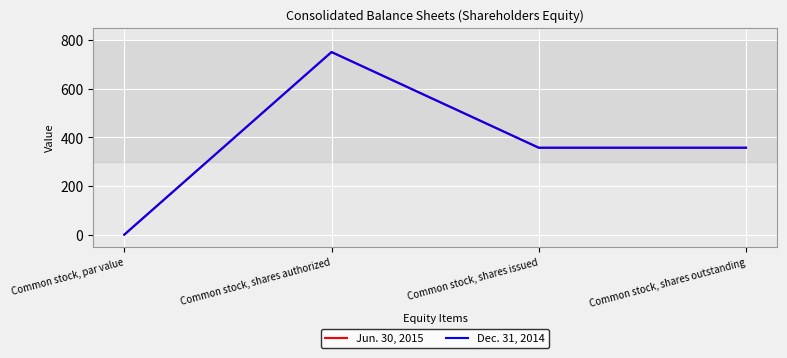

Does the chart display data point markers on the line(s)?

No